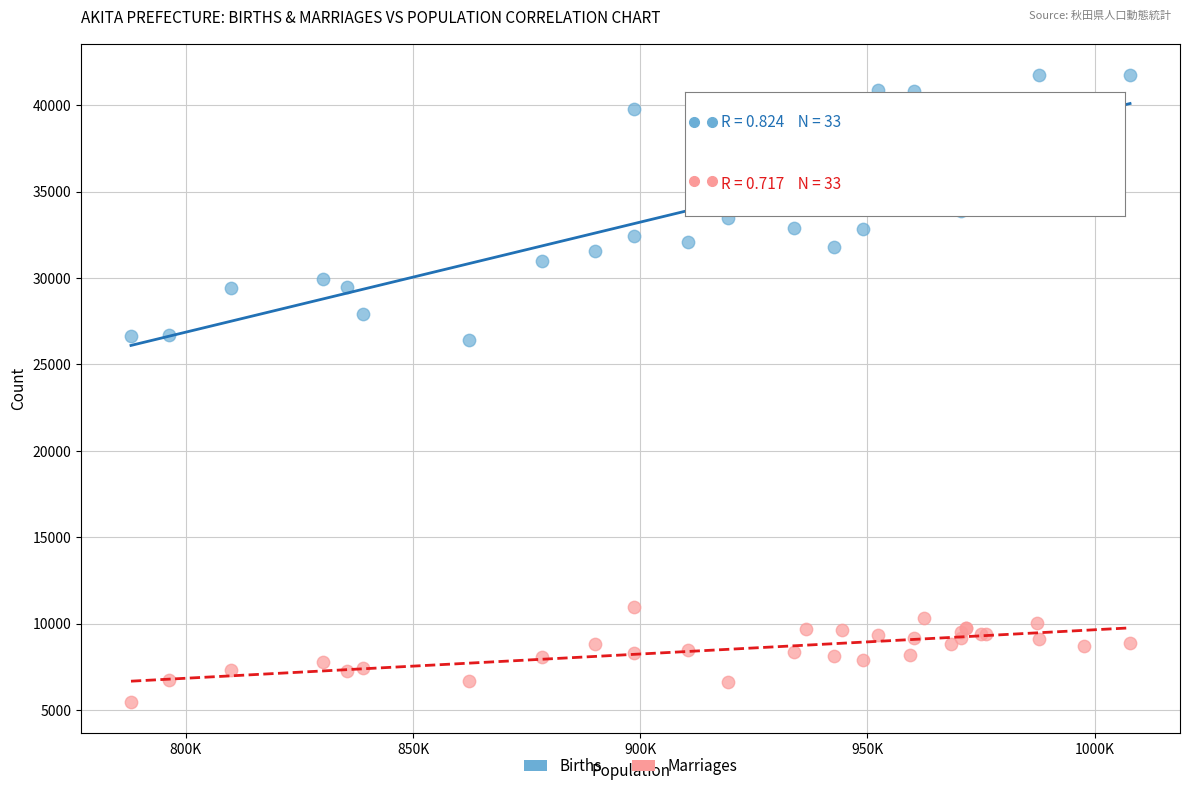

Which series contains the highest Y value?

Births